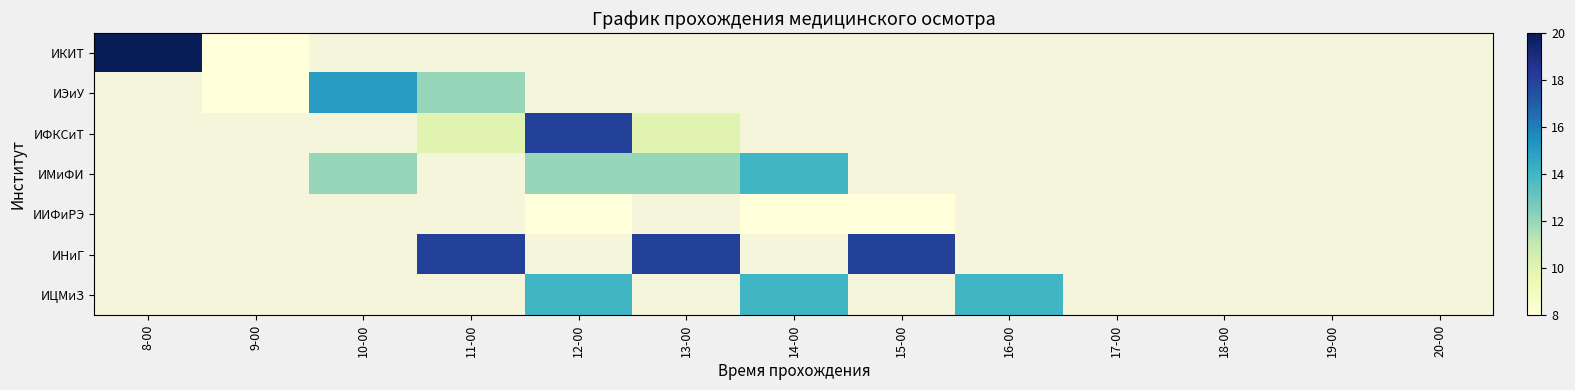

Is it true that ИНиГ equals 18.0 at 15-00?

True